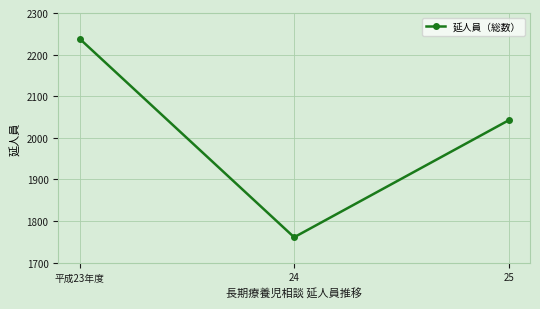

At which category does the chart reach its peak across all series?

平成23年度